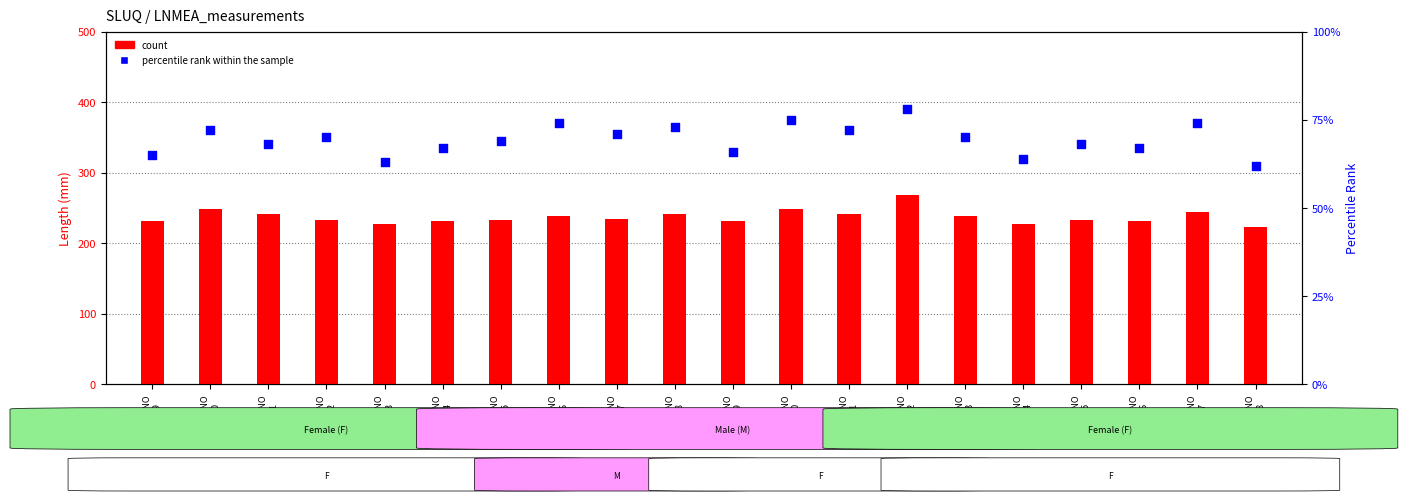

At how many categories does at least one series exceed 219?

20